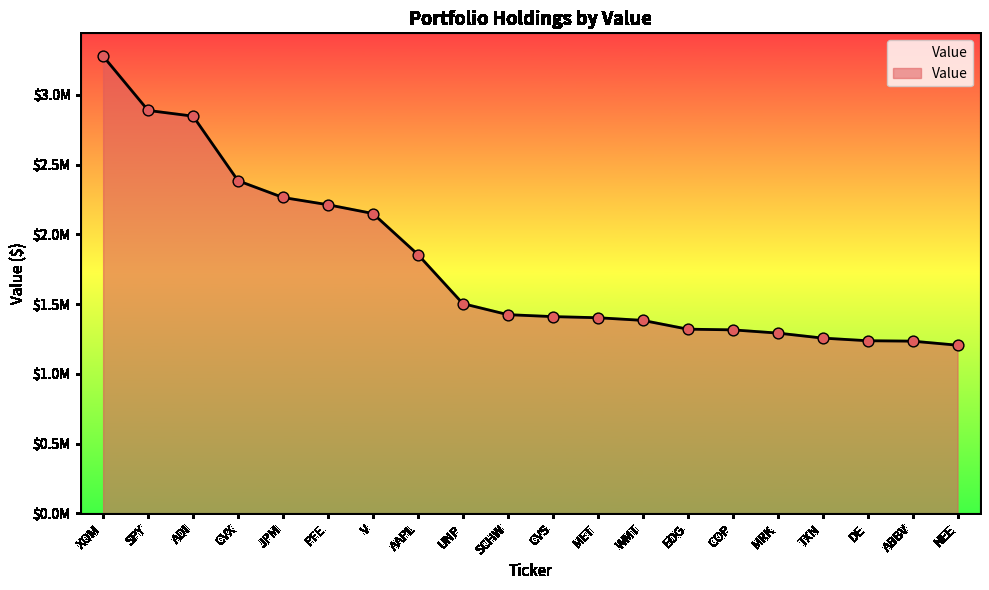

Is this an area chart (filled region under the line)?

Yes